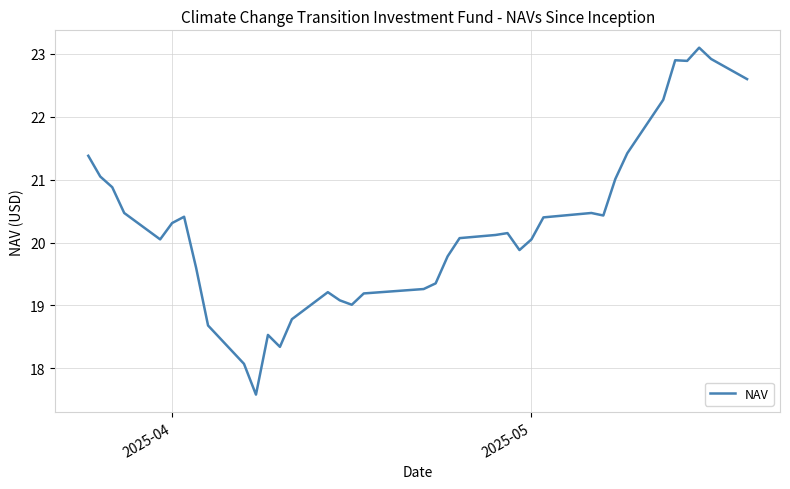

What is the smallest value displayed?

17.6